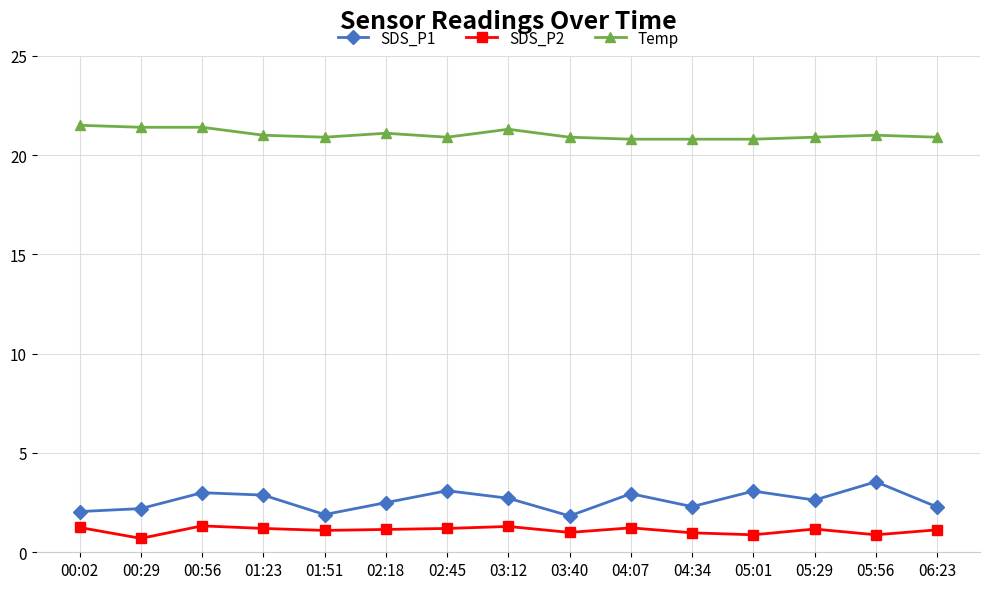

What is the lowest value of the SDS_P1 series?

1.8